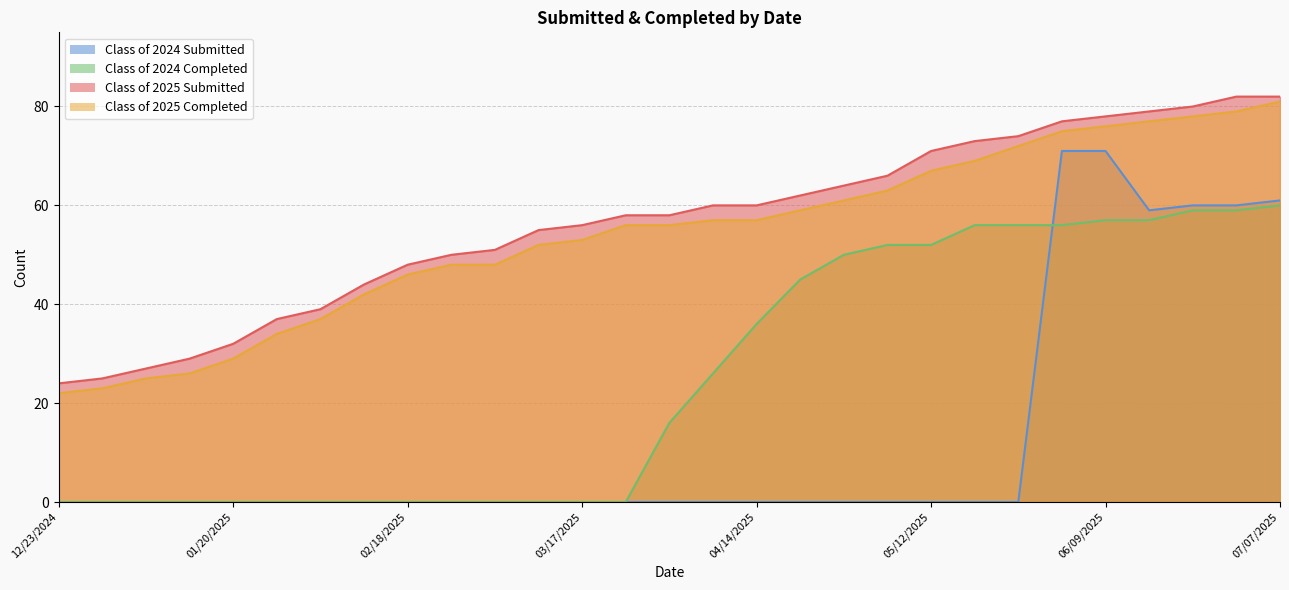

At 01/06/2025, list the series in order from largest to smallest.

Class of 2025 Submitted, Class of 2025 Completed, Class of 2024 Submitted, Class of 2024 Completed